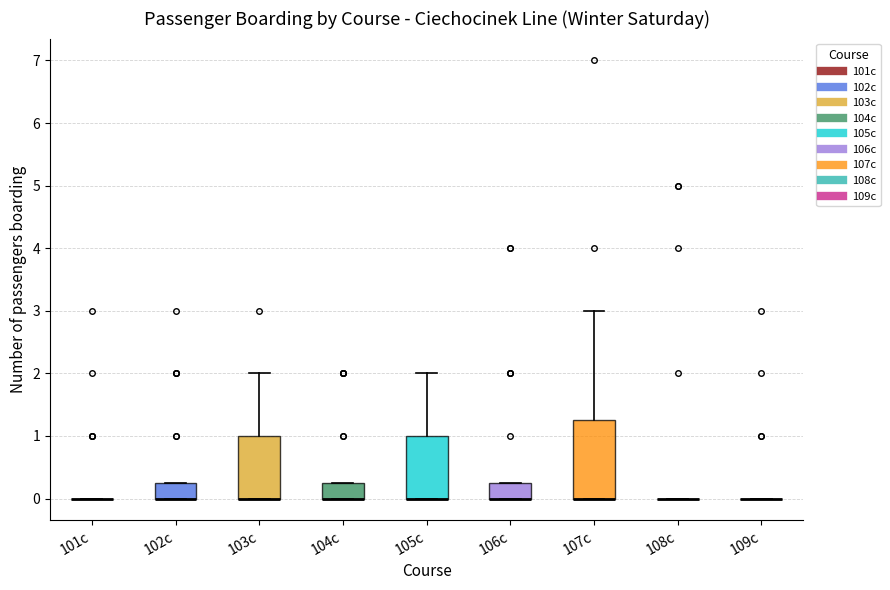

Where is the lower edge of the box for 102c on the y-axis? The values are not printed on the chart, so give them approximately, as read against the axis.

0.0